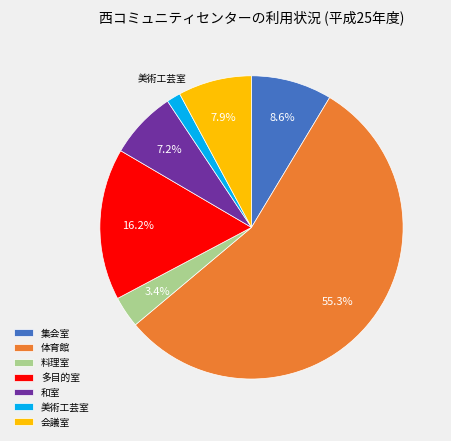

Which slice is the smallest?

美術工芸室